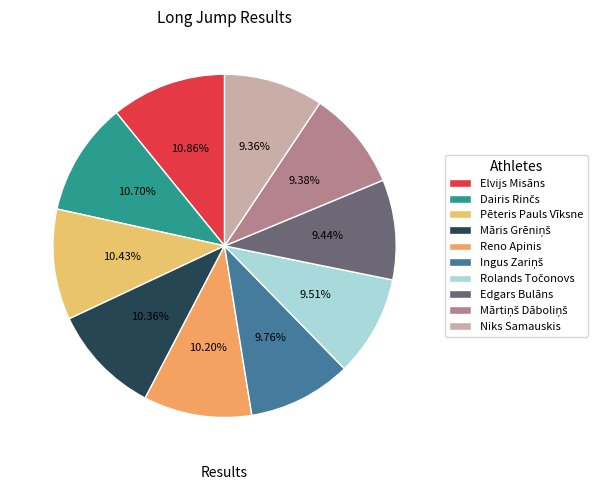

Count the number of slices in the pie.

10